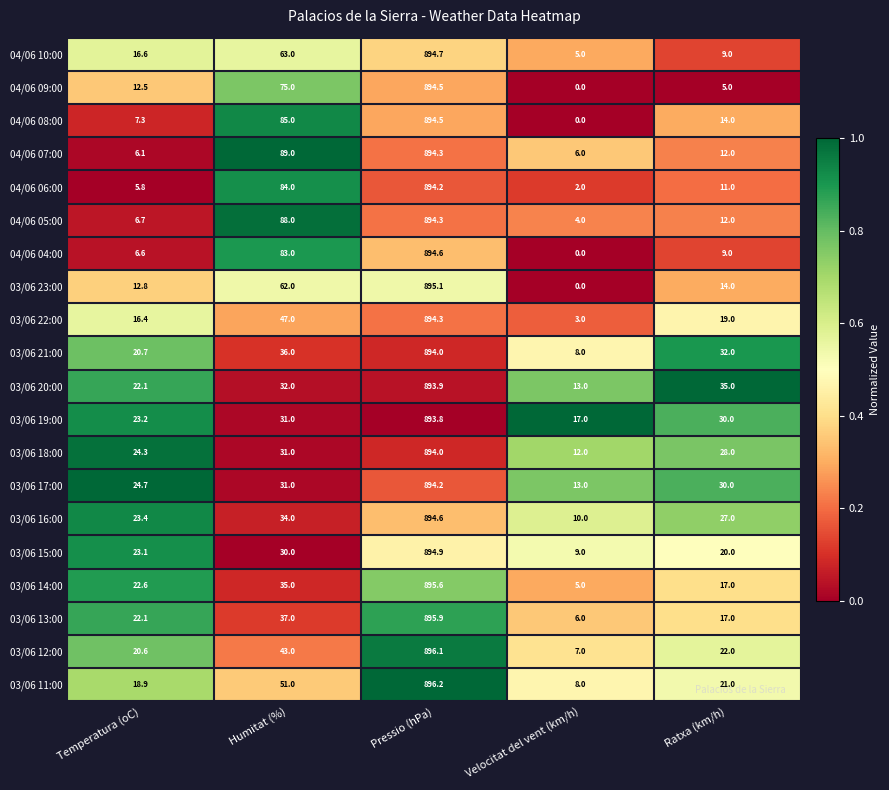

The 03/06 14:00 series shows 277.9 at Pressio (hPa). True or false?

False